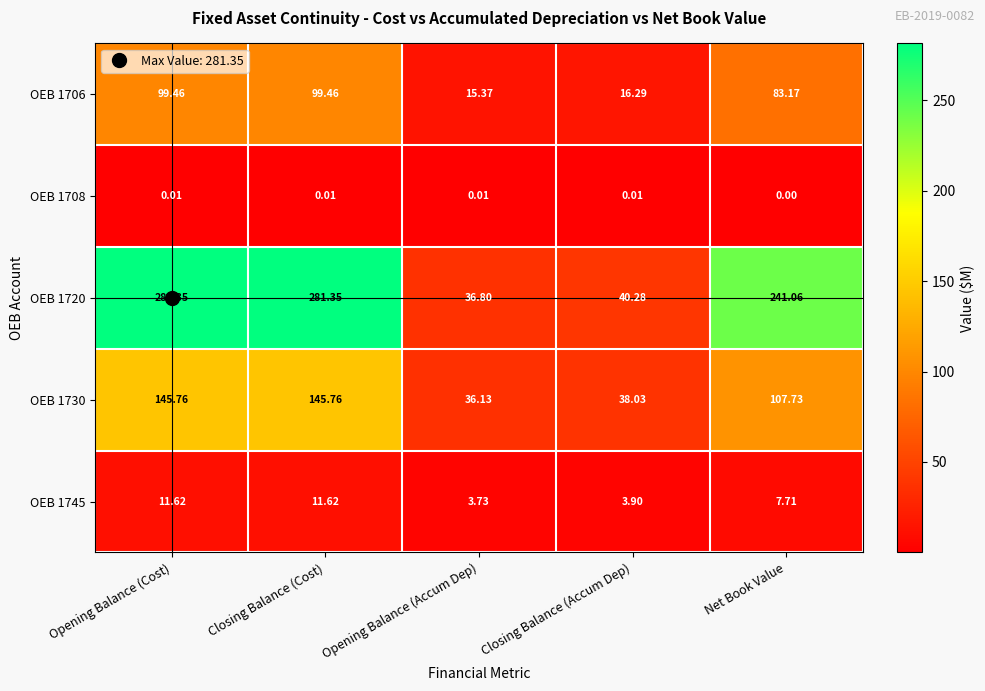

Is the value of OEB 1706 at Opening Balance (Accum Dep) greater than the value of OEB 1720 at Closing Balance (Cost)?

No